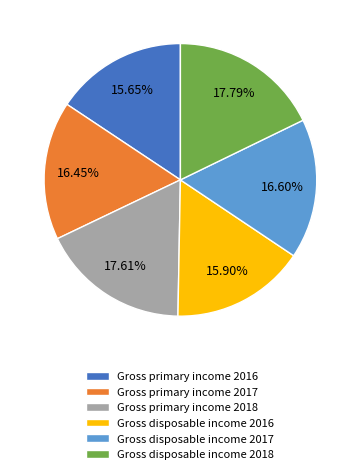

What is the total percentage of Gross disposable income 2017 and Gross primary income 2018?

34.2%